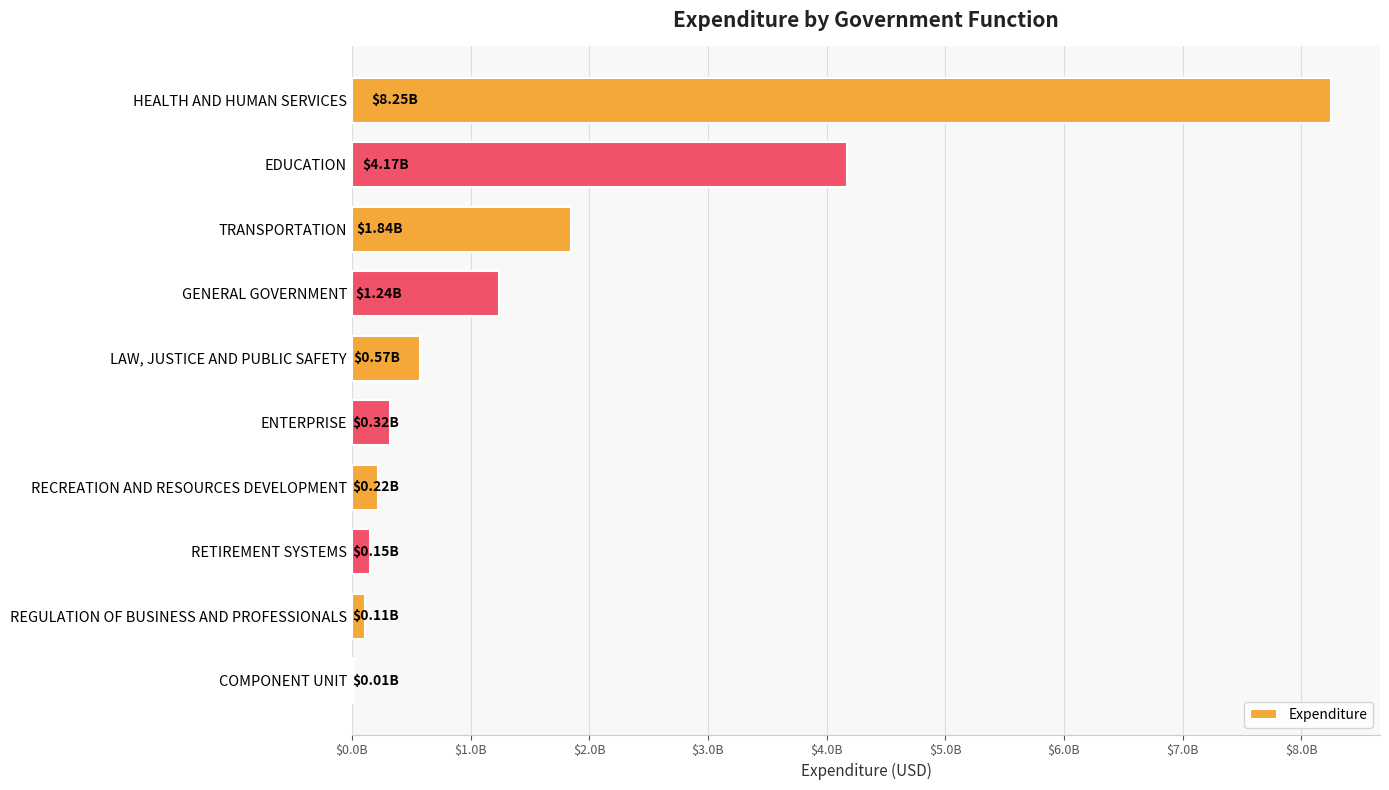

What is the maximum value shown in the chart?

8250666066.9